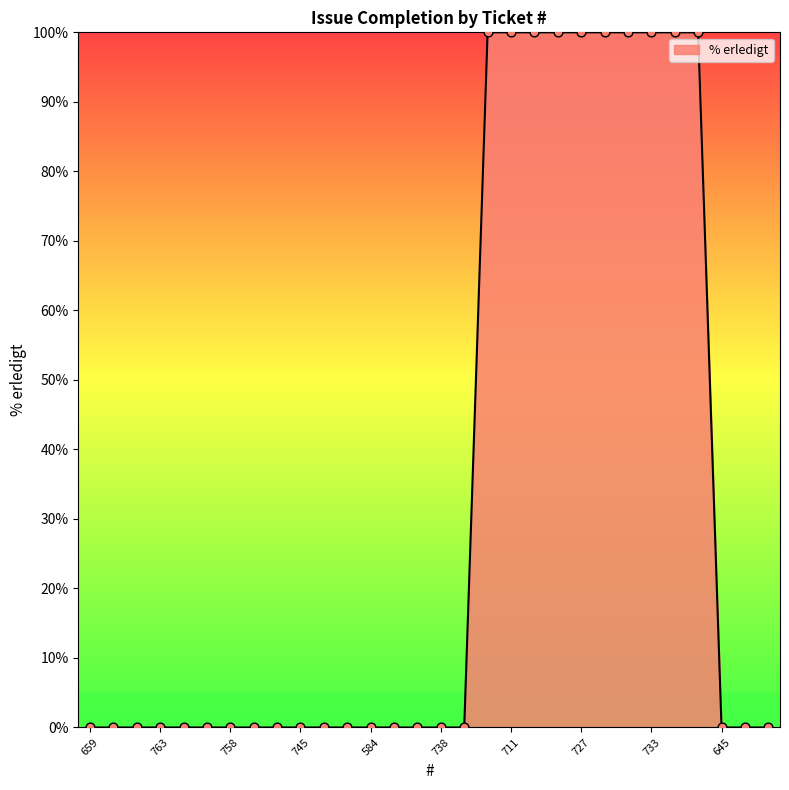

How many lines are shown in the chart?

1